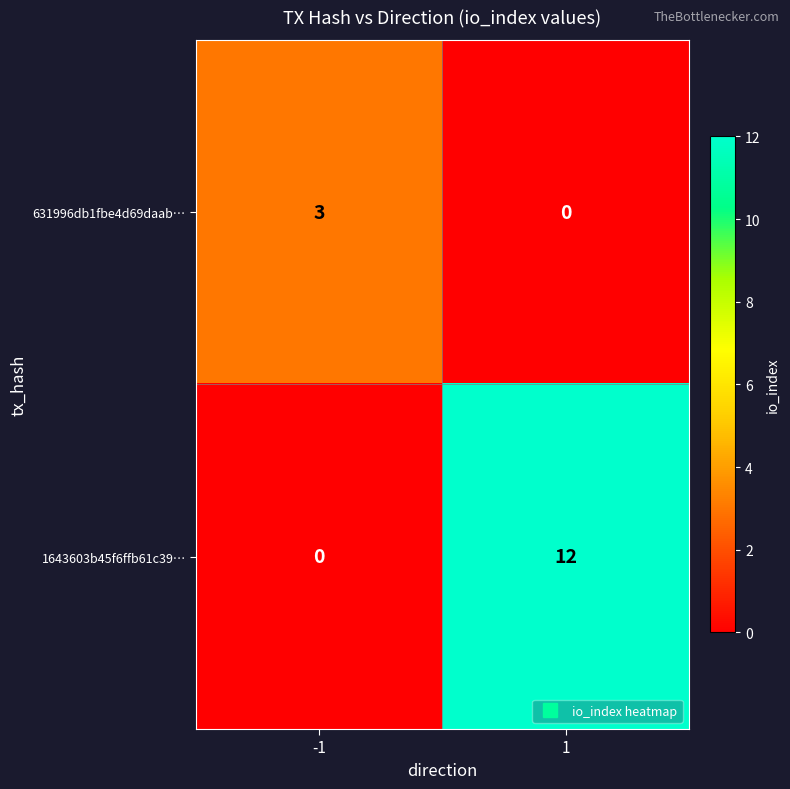

Reading right to left, transcribe all the data shown in this chart.

631996db1fbe4d69daab…: 1=0	-1=3
1643603b45f6ffb61c39…: 1=12	-1=0